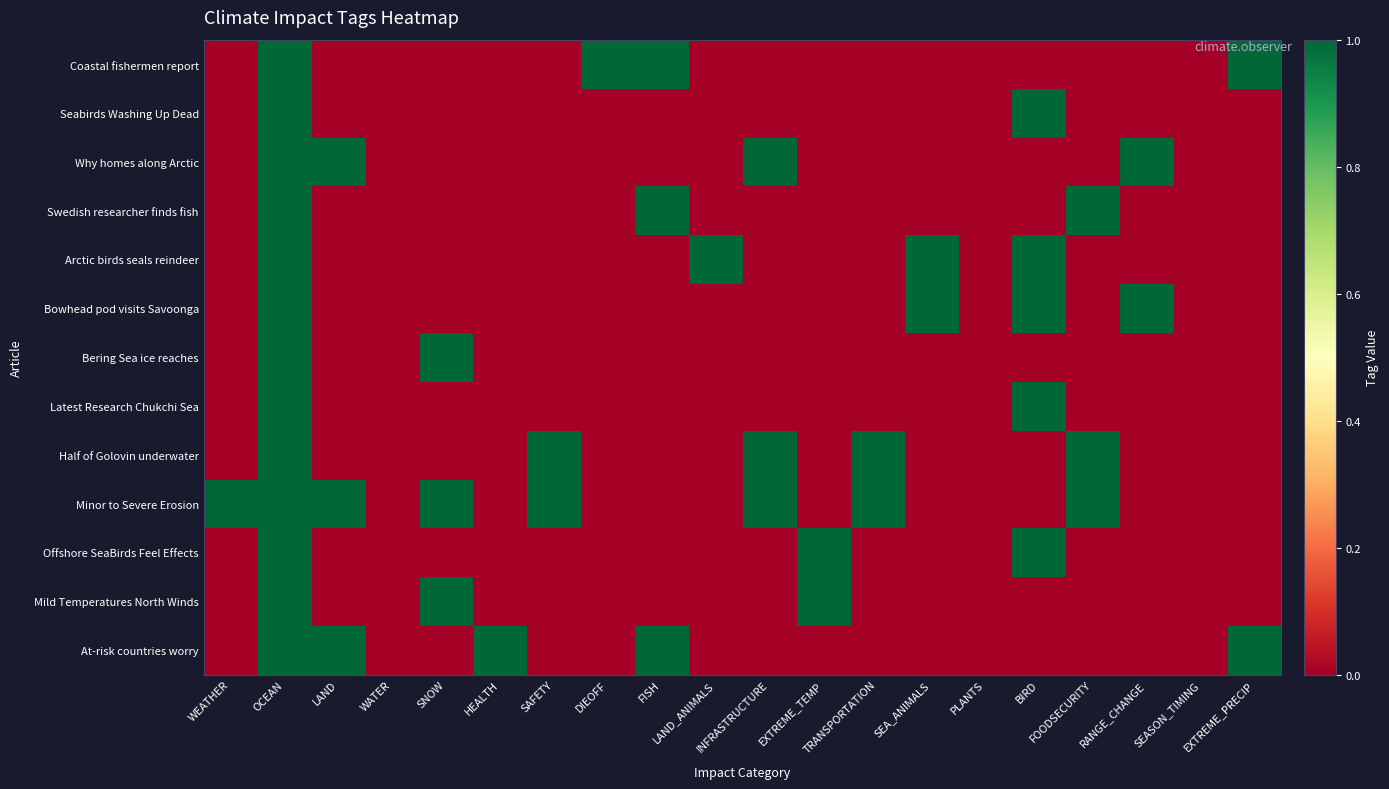

How many series are shown in this chart?

13